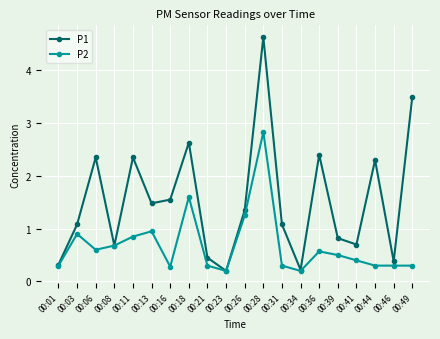

At which category is the sum across all series the highest?

00:28